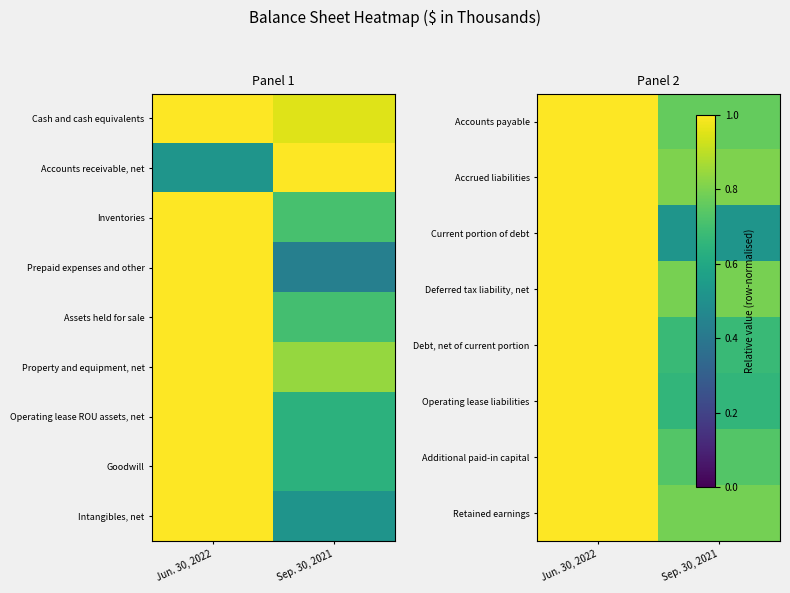

Which has a higher value, Sep. 30, 2021 or Jun. 30, 2022?

Jun. 30, 2022